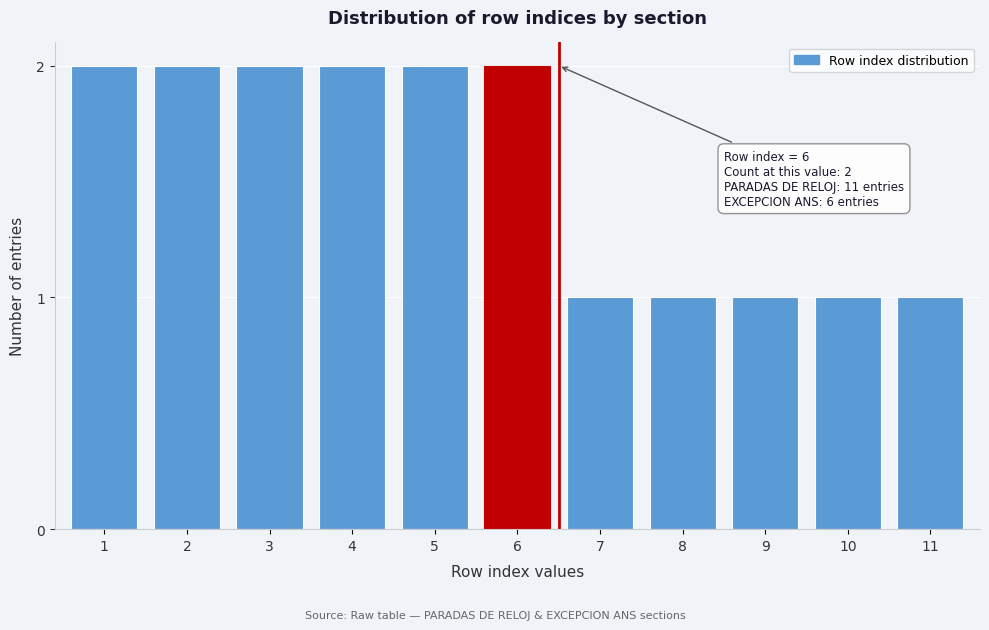

Reading right to left, list all the values displayed in this chart.

11=1	10=1	9=1	8=1	7=1	6=2	5=2	4=2	3=2	2=2	1=2